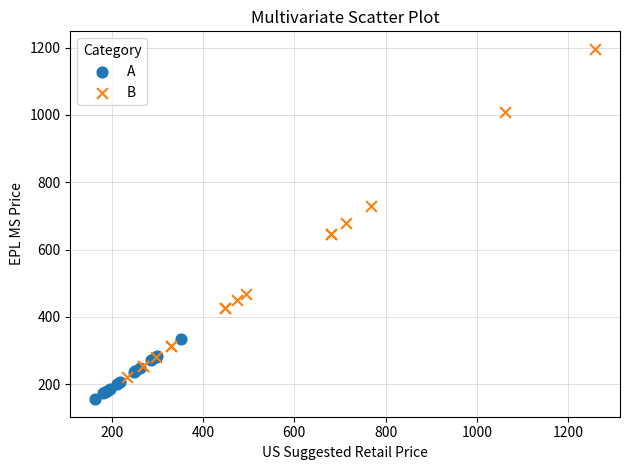

Which series reaches the minimum Y coordinate?

A